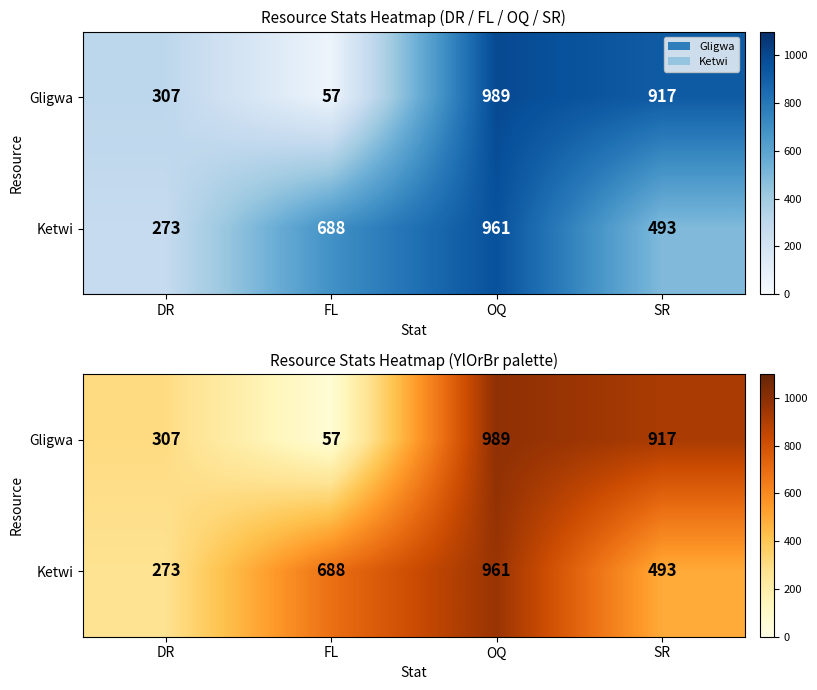

Is it true that Ketwi equals 688 at FL?

True